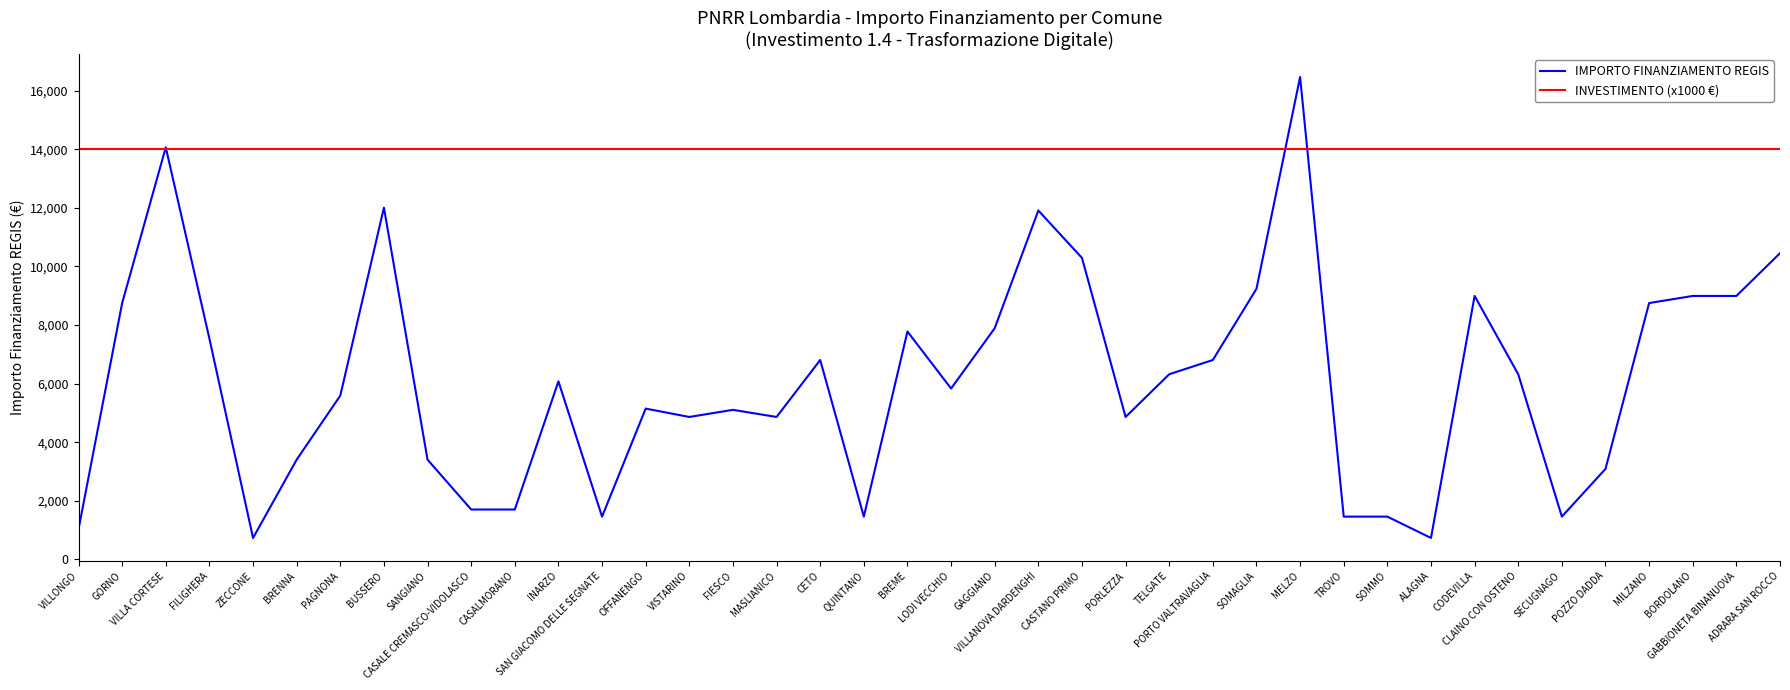

What is the average value of the INVESTIMENTO (x1000 €) series?

14000